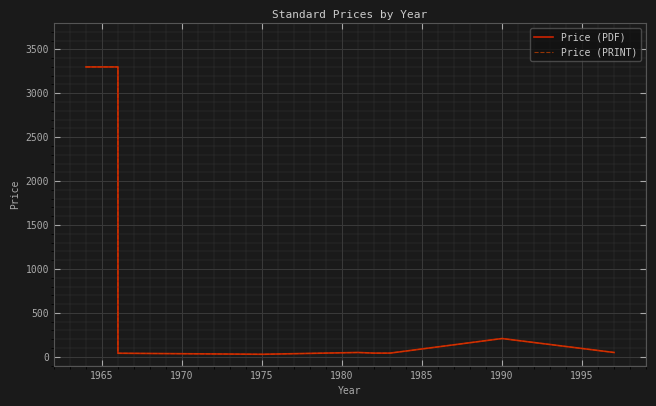

Rank the series by their maximum value, from lowest to highest.

Price (PDF), Price (PRINT)